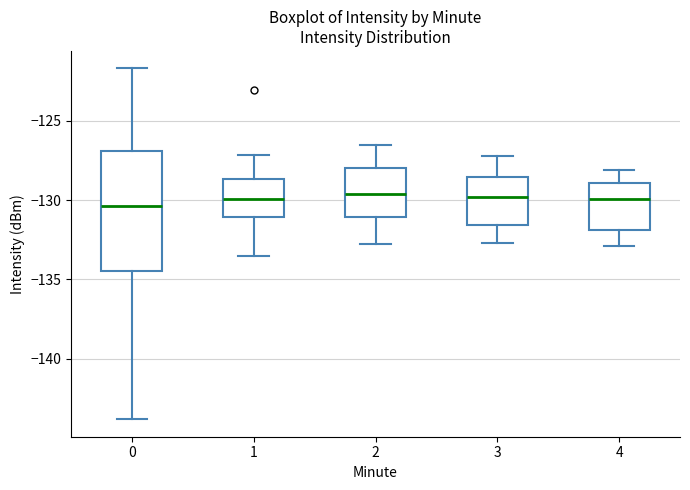

Reading left to right, read every box against the y-axis: the position of its median line, the range the box covers, and the ends of its whiskers. The values are not printed on the chart, so give them approximately, as read against the axis.

0: median -130.5, box -134.5 to -127.0, whiskers -144.0 to -121.5
1: median -130.0, box -131.0 to -128.5, whiskers -133.5 to -127.0
2: median -129.5, box -131.0 to -128.0, whiskers -133.0 to -126.5
3: median -130.0, box -131.5 to -128.5, whiskers -132.5 to -127.0
4: median -130.0, box -132.0 to -129.0, whiskers -133.0 to -128.0